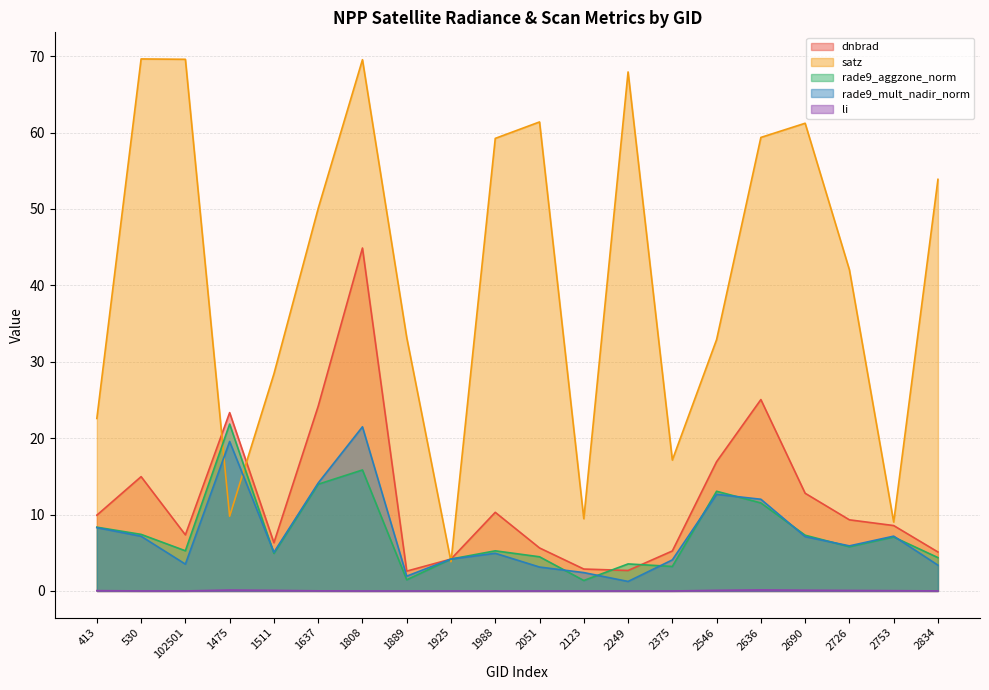

What is the label of the 18th point from the right?

102501